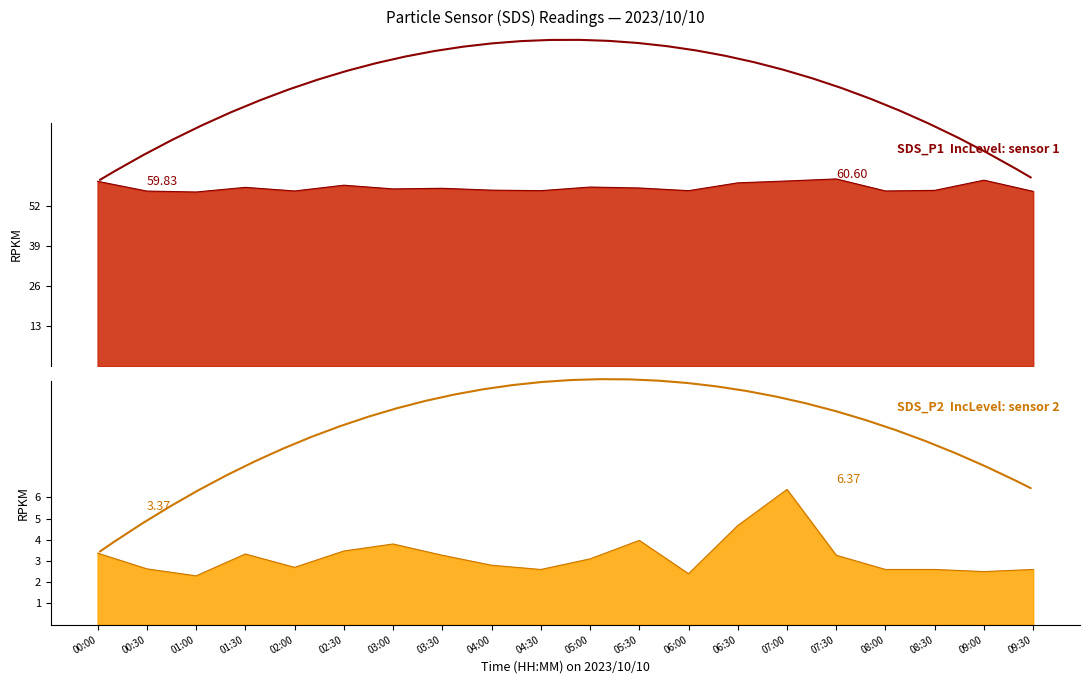

Reading left to right, extract all data points from this chart.

SDS_P1: 00:00=59.8	00:30=56.7	01:00=56.4	01:30=57.9	02:00=56.7	02:30=58.6	03:00=57.4	03:30=57.6	04:00=57.0	04:30=56.8	05:00=58.0	05:30=57.7	06:00=56.8	06:30=59.3	07:00=59.9	07:30=60.6	08:00=56.7	08:30=56.9	09:00=60.2	09:30=56.6
SDS_P2: 00:00=3.4	00:30=2.6	01:00=2.3	01:30=3.3	02:00=2.7	02:30=3.5	03:00=3.8	03:30=3.3	04:00=2.8	04:30=2.6	05:00=3.1	05:30=4.0	06:00=2.4	06:30=4.7	07:00=6.4	07:30=3.3	08:00=2.6	08:30=2.6	09:00=2.5	09:30=2.6